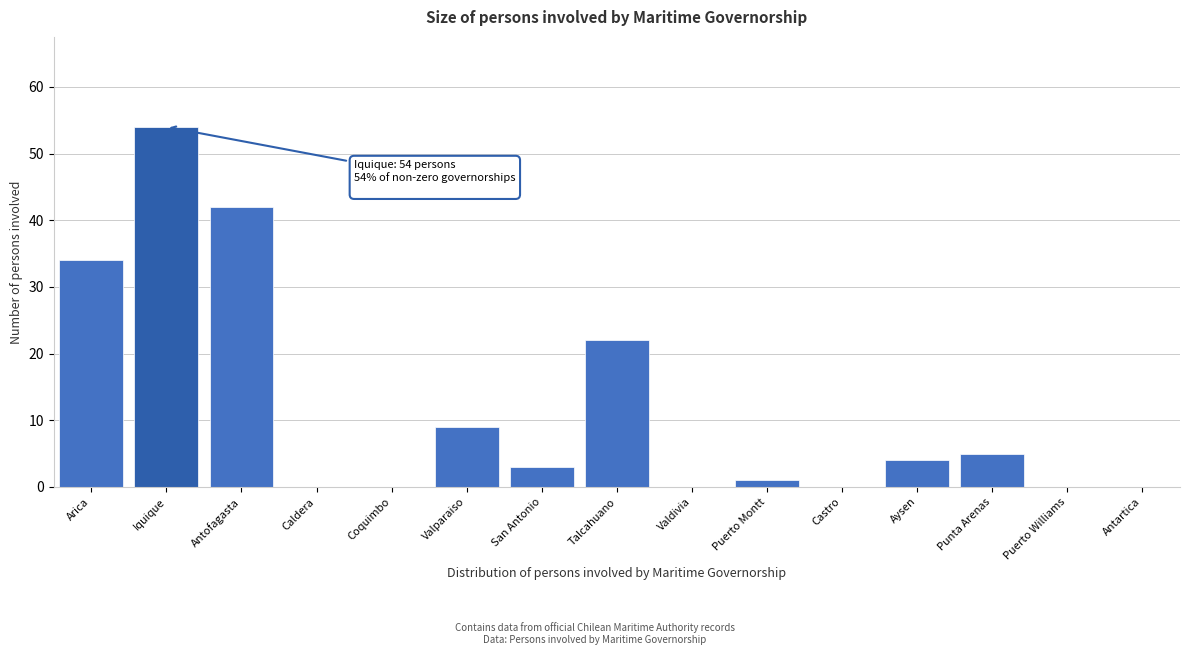

Reading left to right, list all the values displayed in this chart.

Arica=34	Iquique=54	Antofagasta=42	Caldera=0	Coquimbo=0	Valparaiso=9	San Antonio=3	Talcahuano=22	Valdivia=0	Puerto Montt=1	Castro=0	Aysen=4	Punta Arenas=5	Puerto Williams=0	Antartica=0